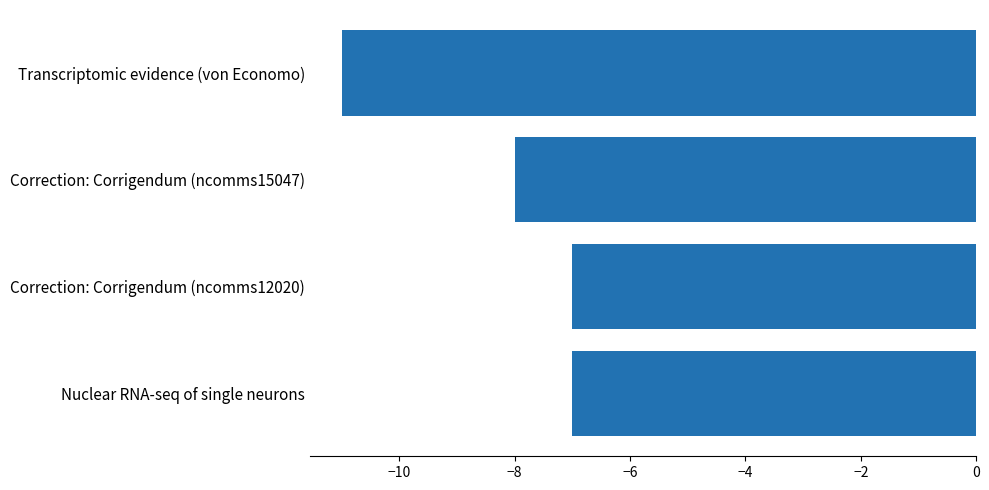

How many values are between -8 and -7?

3